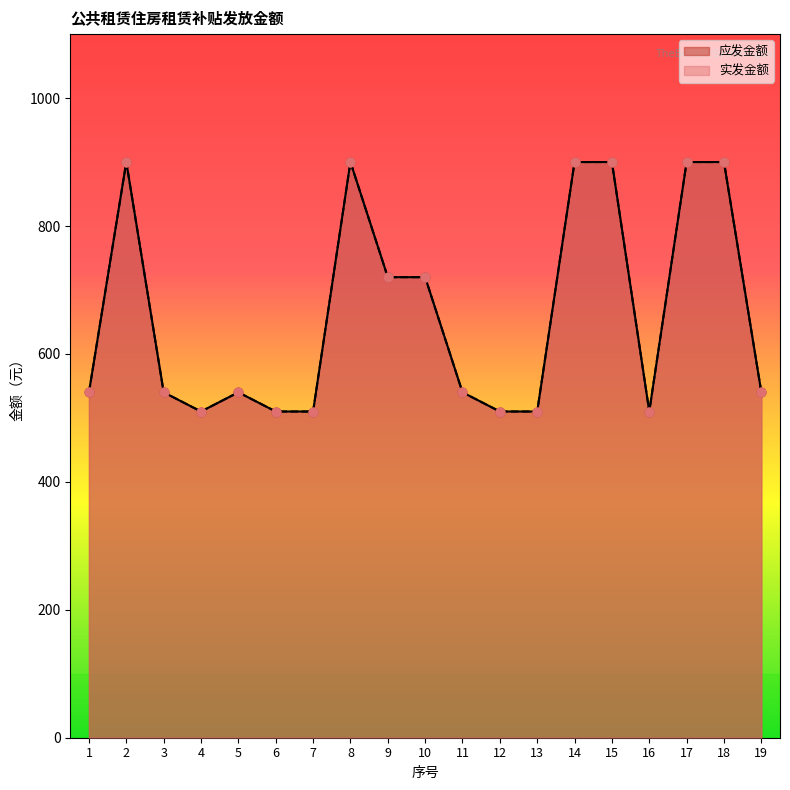

Which series has the largest total across all categories?

应发金额